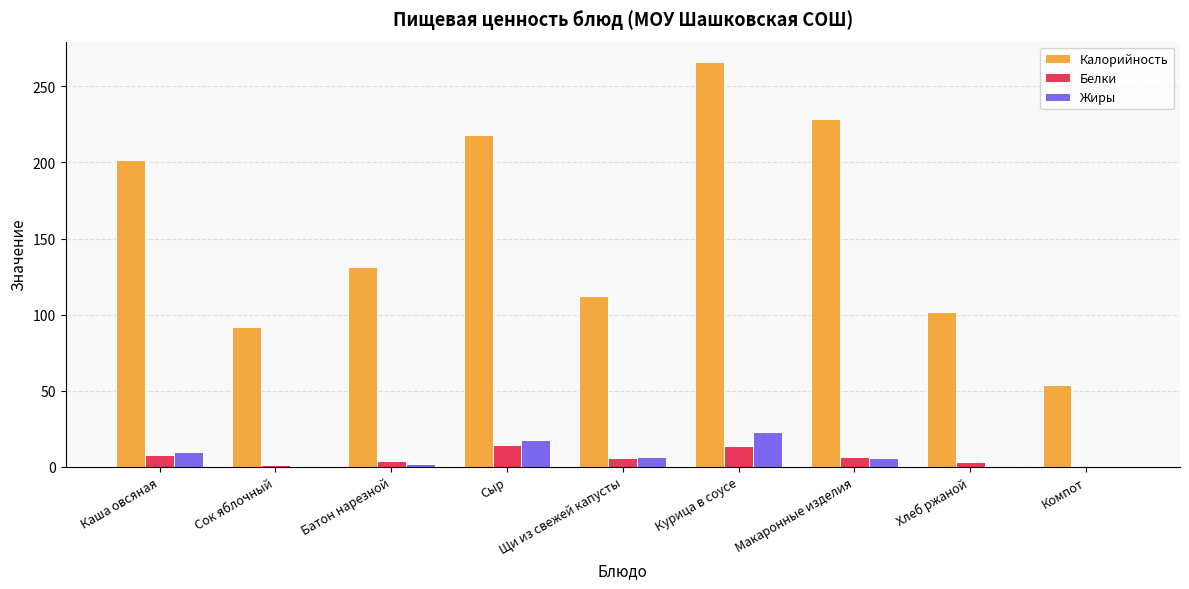

Which category has the highest value across all series?

Курица в соусе